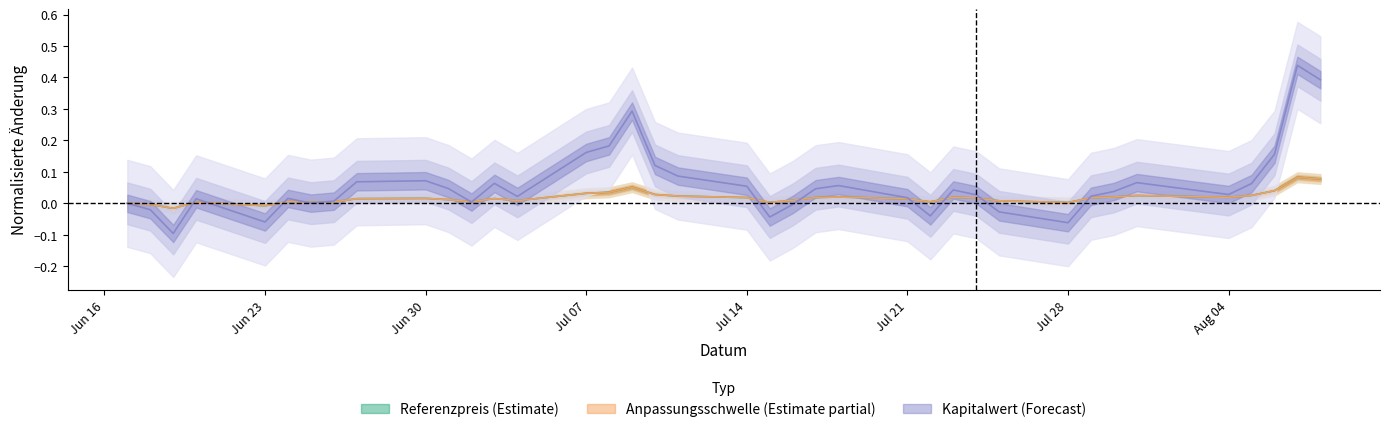

What is the difference between the maximum and second lowest values in the Kapitalwert series?

0.5